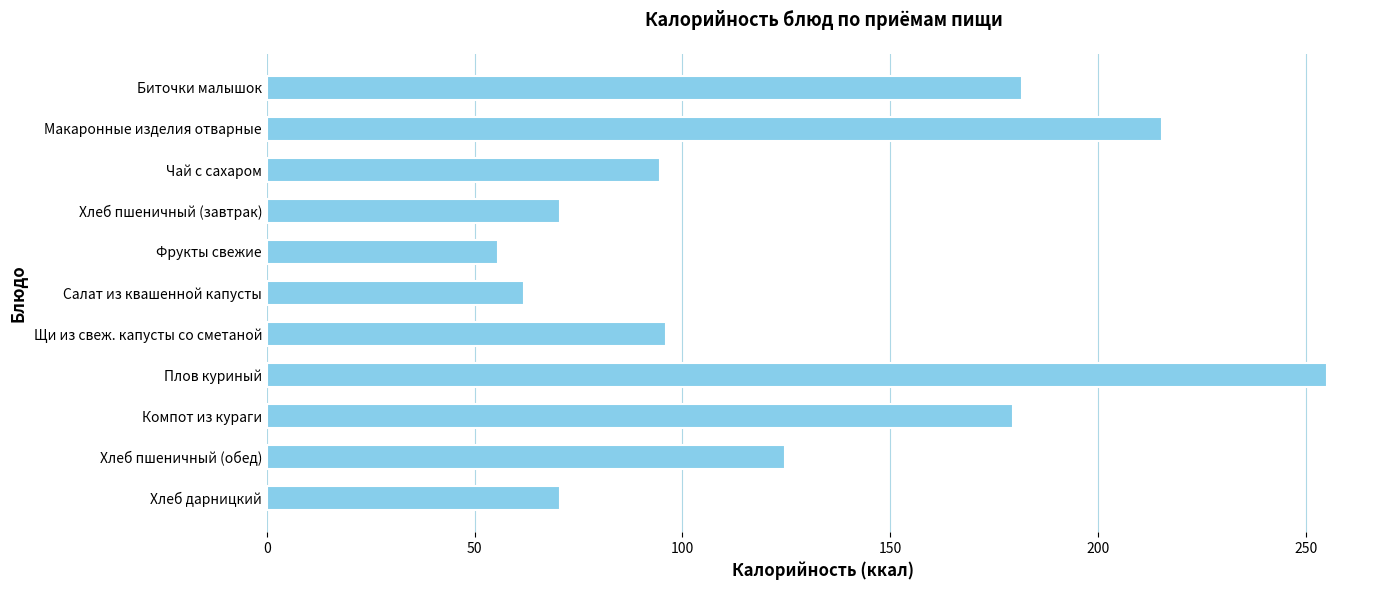

What is the change in value from Чай с сахаром to Хлеб пшеничный (завтрак)?

-24.0